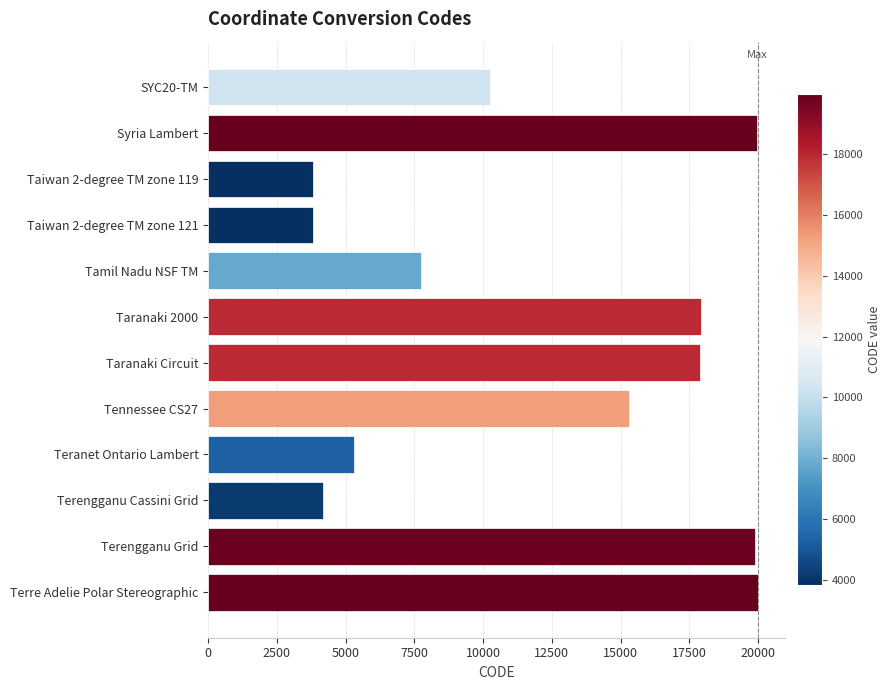

What is the value of the 3rd bar from the top?

3818